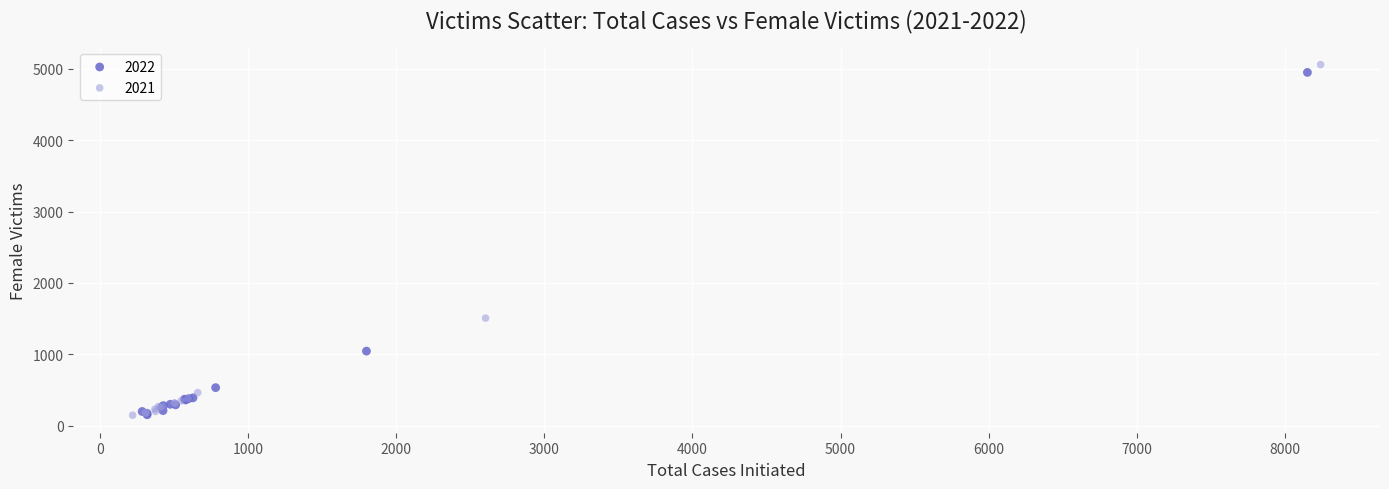

Which series has the largest Y range (max minus min)?

2021